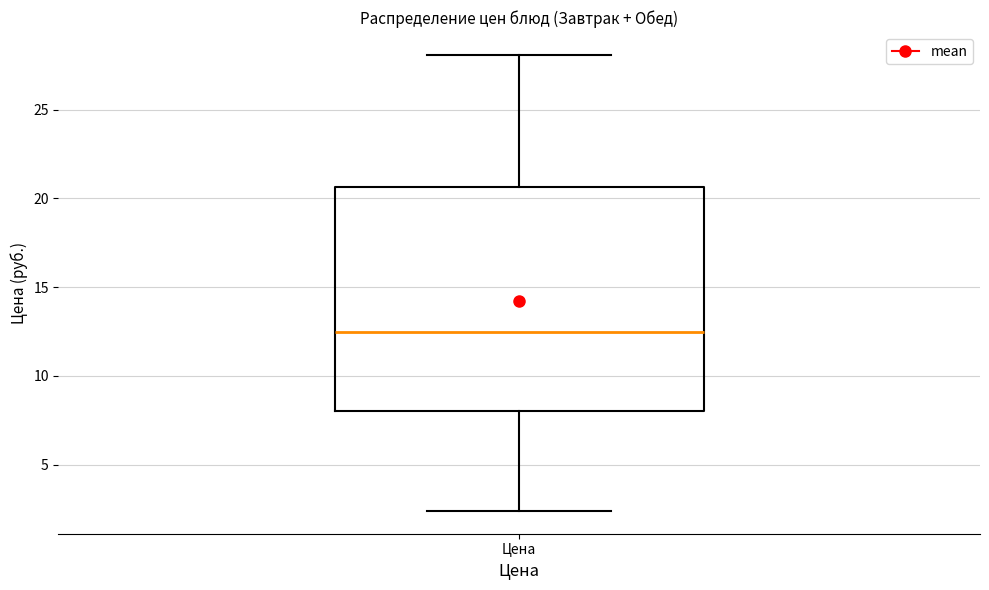

Where does the lower whisker of the box for Цена end on the y-axis? The values are not printed on the chart, so give them approximately, as read against the axis.

2.5